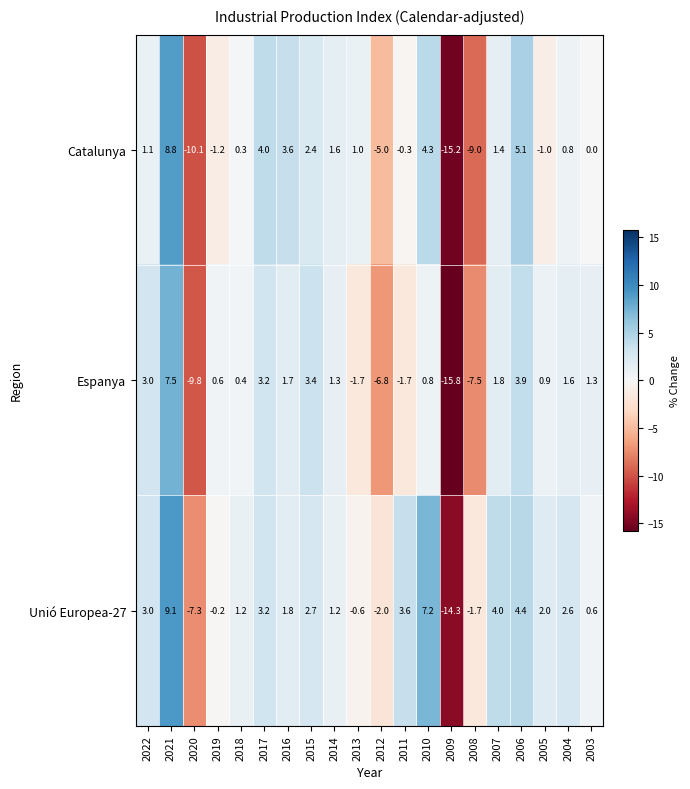

Which series has the largest total across all categories?

Unió Europea-27